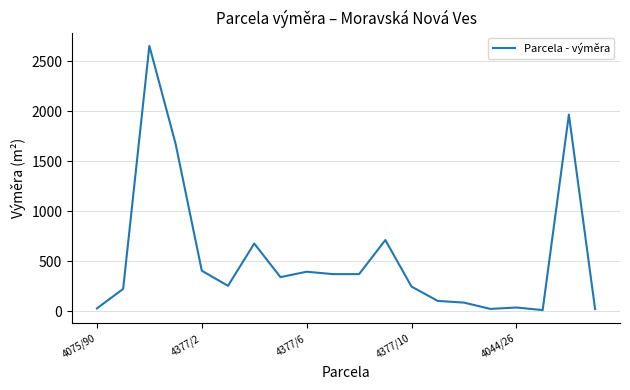

What is the maximum value shown in the chart?

2655